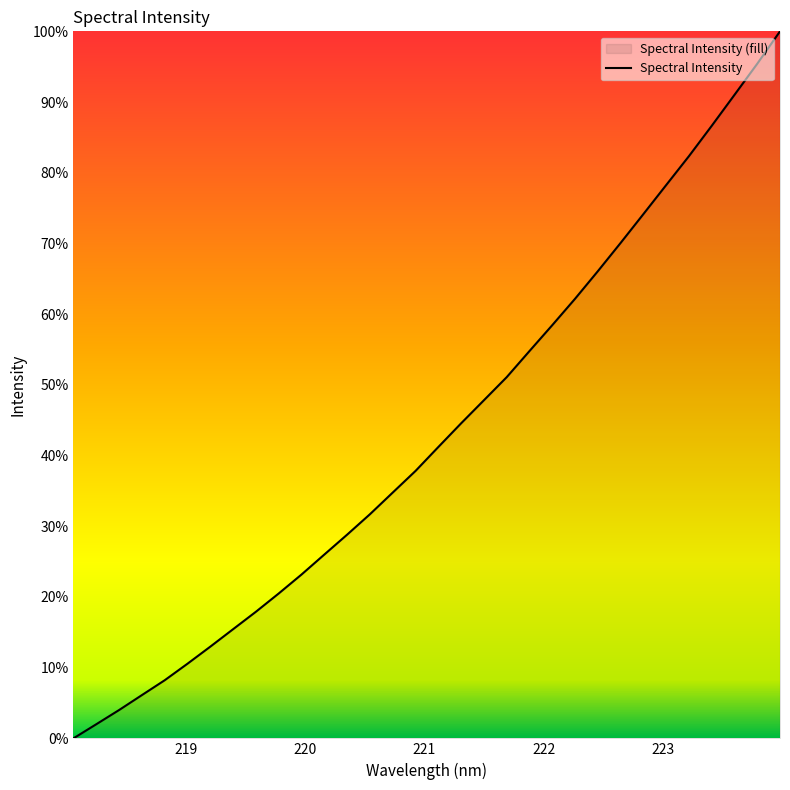

What is the average value?

43.3